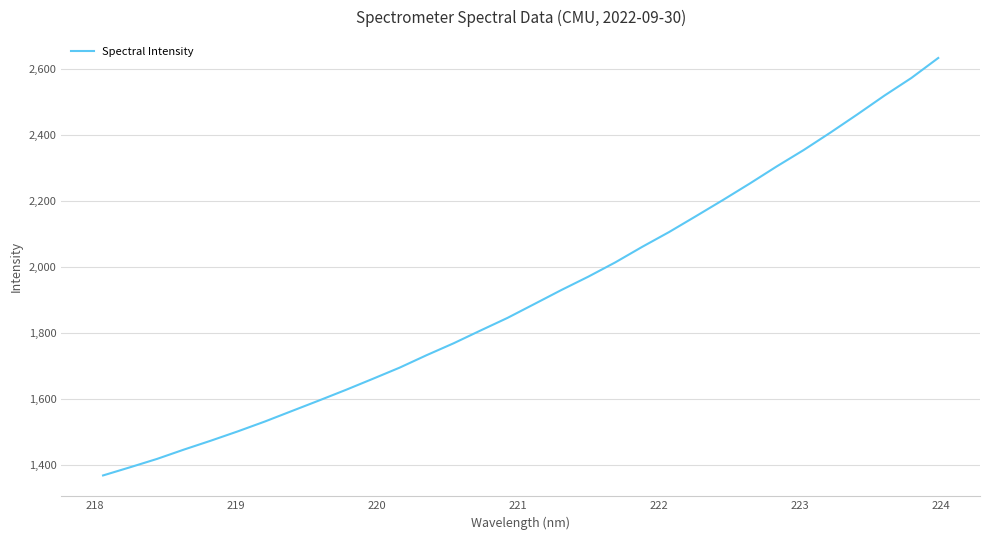

How many series are shown in this chart?

1